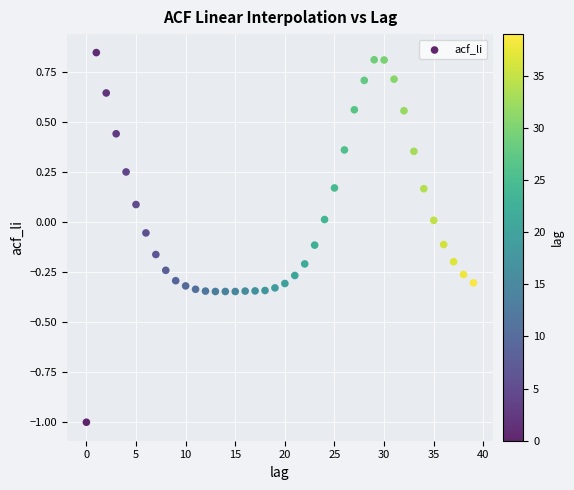

What is the range of Y values (max minus min)?

1.8